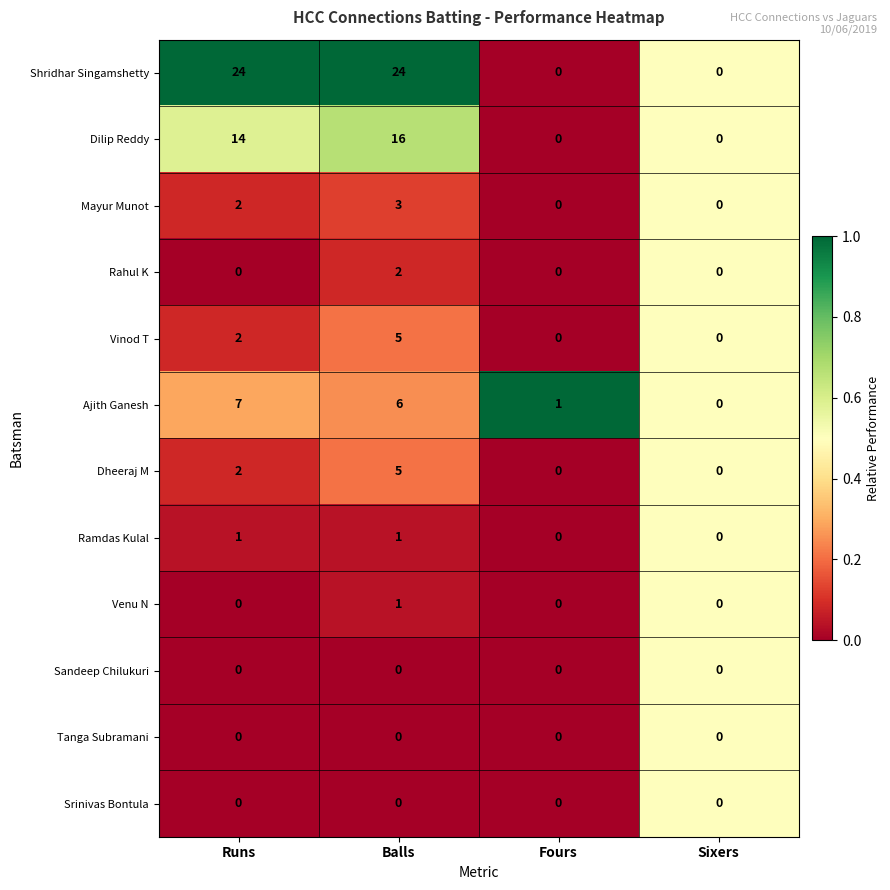

Which series has the largest range (max minus min)?

Shridhar Singamshetty